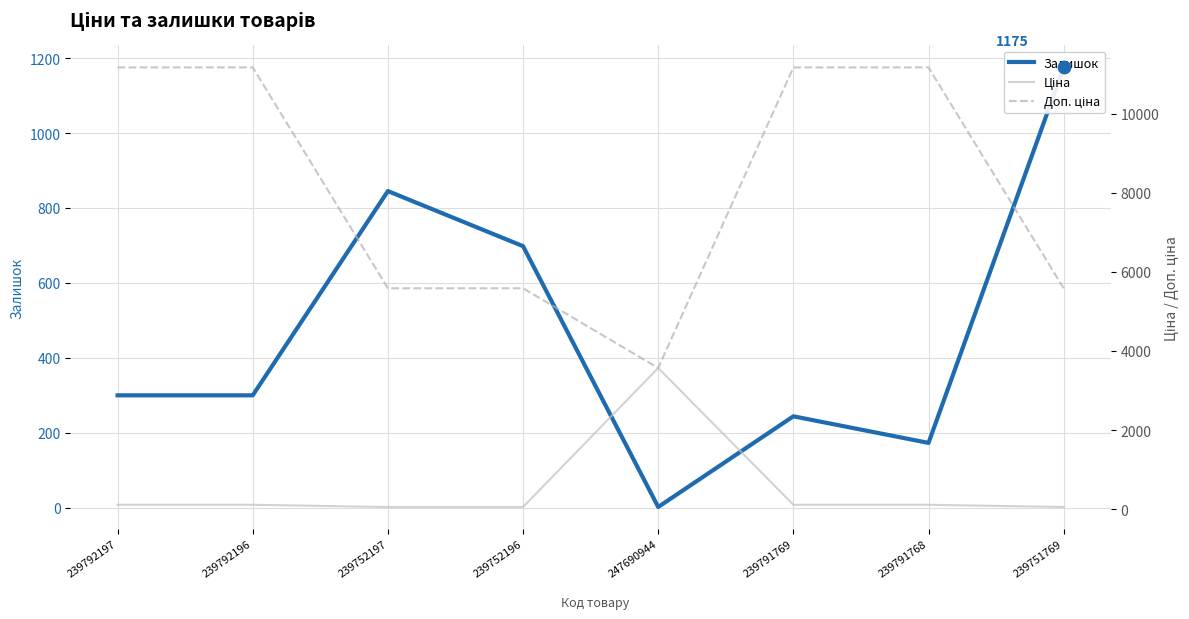

At how many categories does at least one series exceed 8338?

4